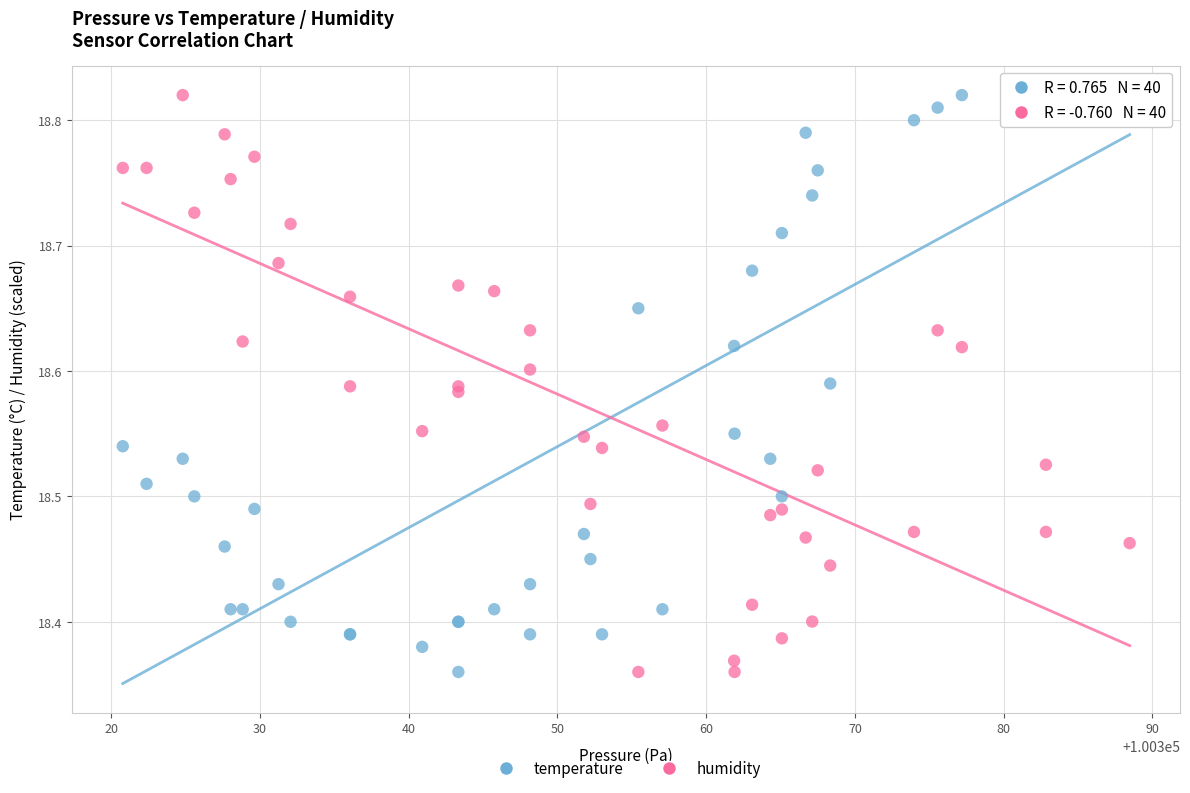

What is the X range (max minus min) for the scatter plot?

67.7